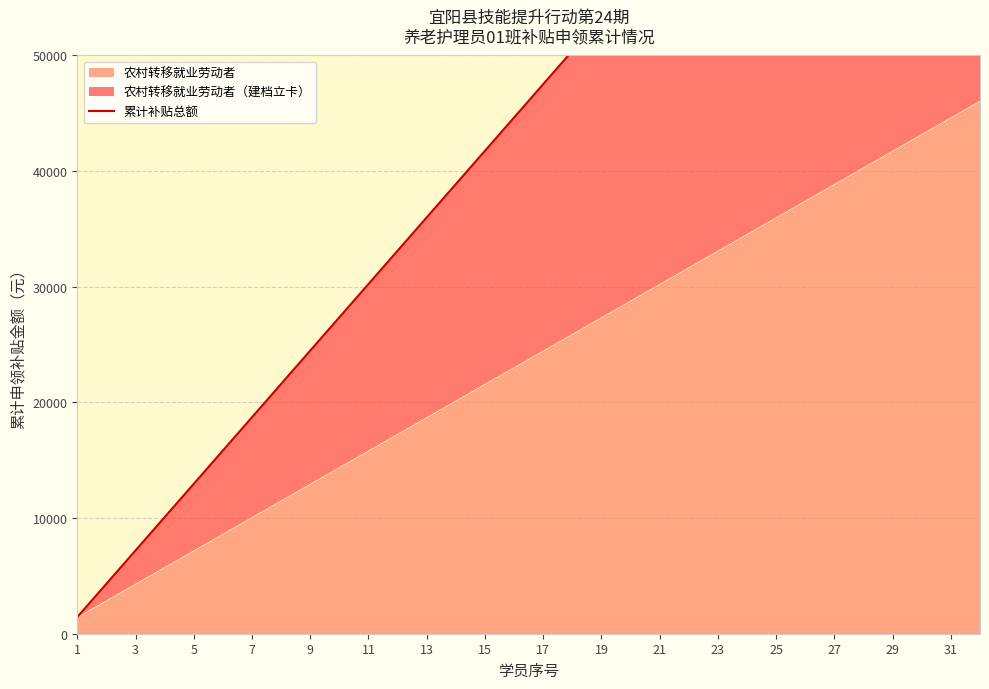

What is the difference between the second highest and minimum values?

86400